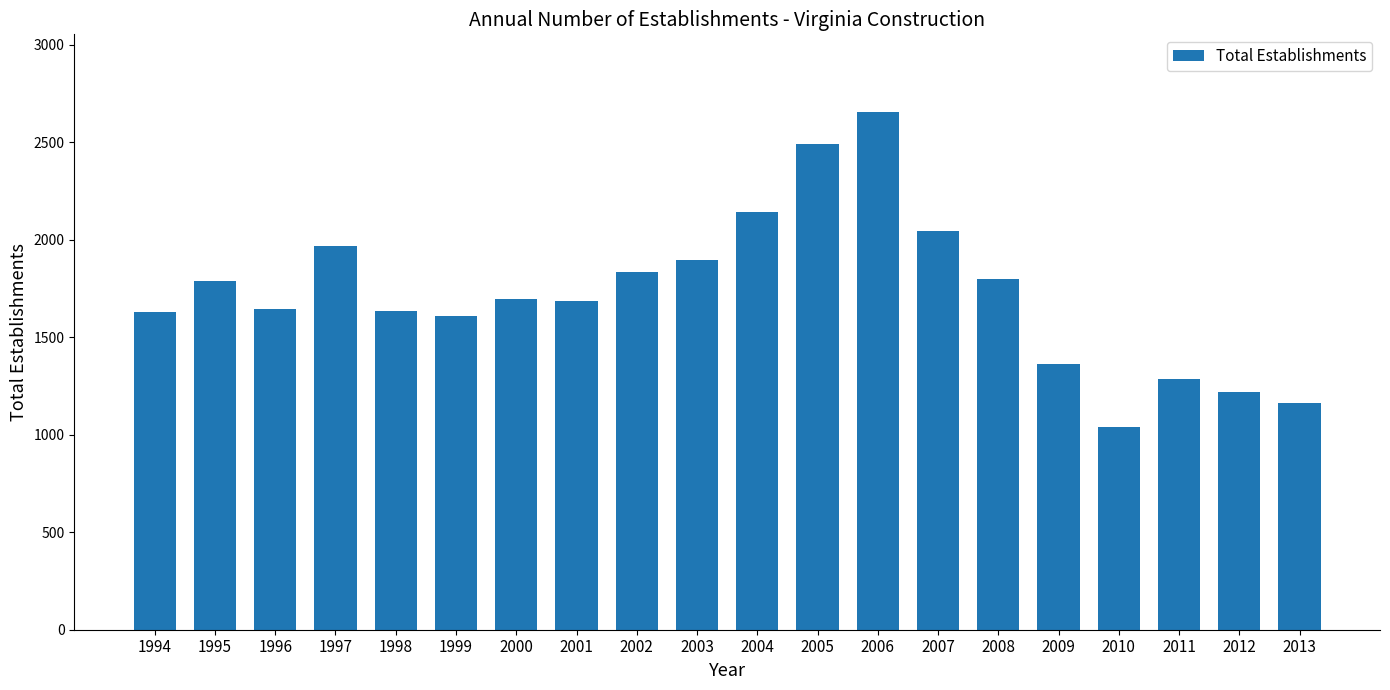

Approximately how many times larger is the value at 2013 compared to 2001?

0.7